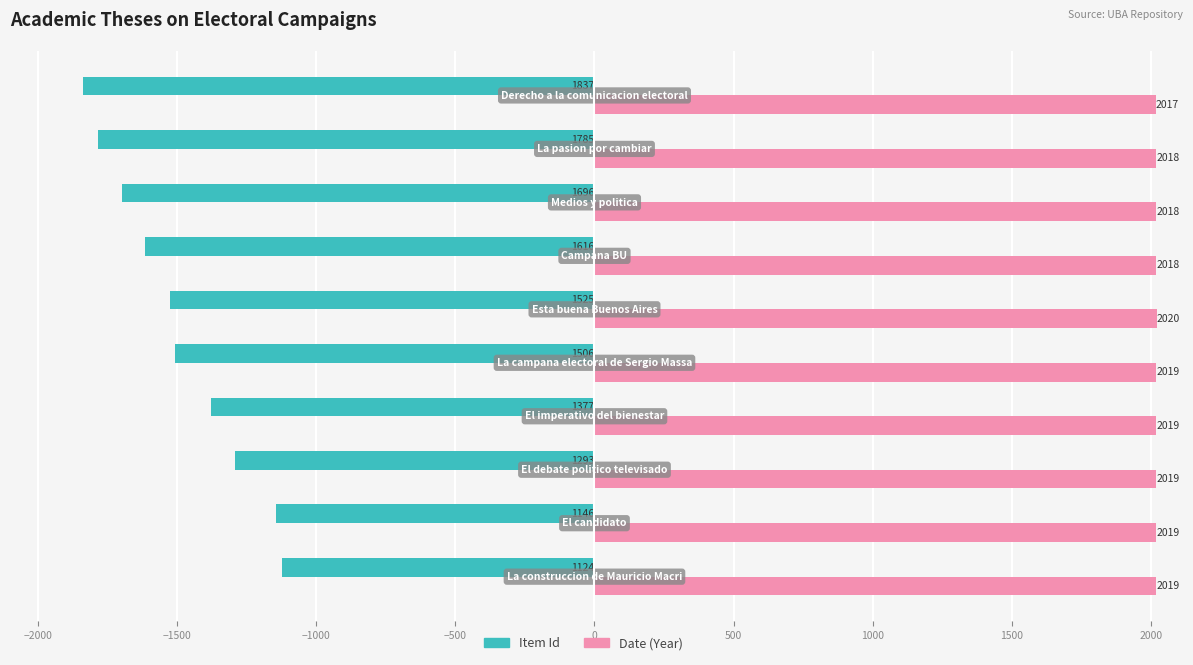

What is the highest value of the Item Id series?

-1124